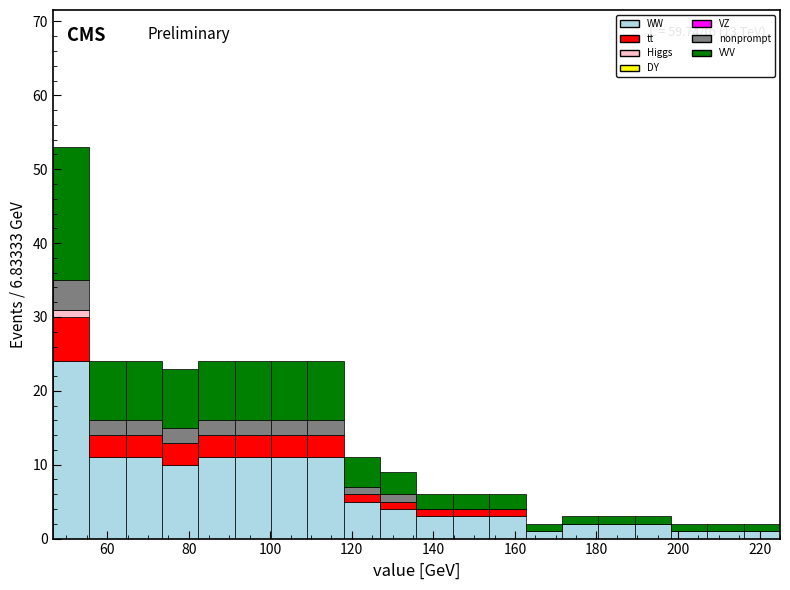

Which range on the x-axis has the tallest stacked bar (by total height)?

46 to 56